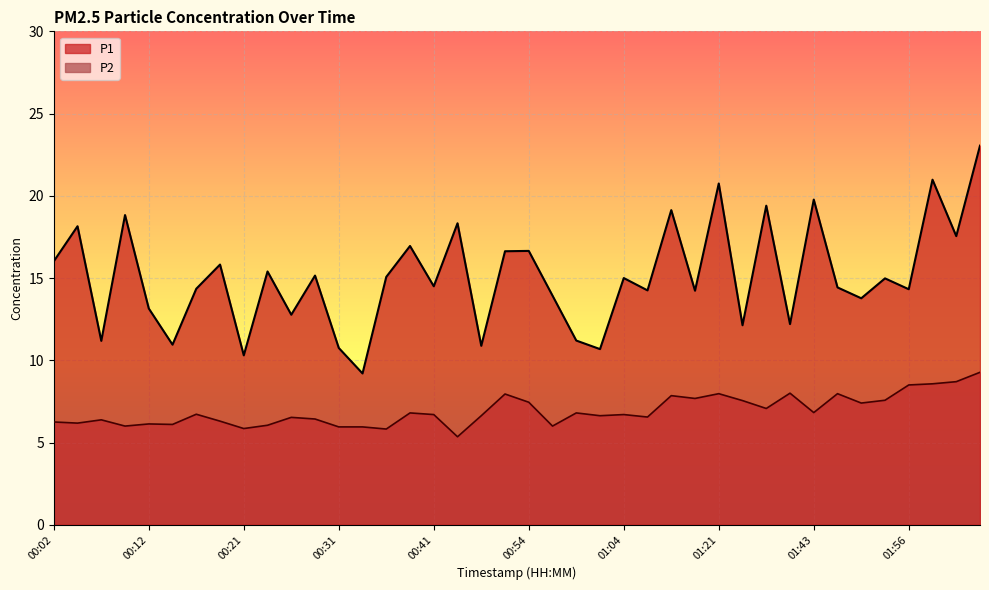

Reading left to right, what are all the values shown in this chart?

P1: 00:02=16.0	00:04=18.1	00:07=11.2	00:09=18.8	00:12=13.2	00:14=10.9	00:17=14.3	00:19=15.8	00:21=10.3	00:24=15.4	00:26=12.8	00:29=15.2	00:31=10.8	00:34=9.2	00:36=15.1	00:39=16.9	00:41=14.5	00:46=18.3	00:49=10.9	00:51=16.6	00:54=16.6	00:56=13.9	00:59=11.2	01:01=10.7	01:04=15.0	01:06=14.2	01:15=19.1	01:18=14.2	01:21=20.8	01:35=12.1	01:37=19.4	01:40=12.2	01:43=19.8	01:45=14.4	01:48=13.8	01:50=15.0	01:56=14.3	01:59=21.0	02:01=17.6	02:04=23.1
P2: 00:02=6.2	00:04=6.2	00:07=6.4	00:09=6.0	00:12=6.1	00:14=6.1	00:17=6.7	00:19=6.3	00:21=5.8	00:24=6.0	00:26=6.5	00:29=6.4	00:31=6.0	00:34=6.0	00:36=5.8	00:39=6.8	00:41=6.7	00:46=5.3	00:49=6.6	00:51=8.0	00:54=7.5	00:56=6.0	00:59=6.8	01:01=6.6	01:04=6.7	01:06=6.5	01:15=7.8	01:18=7.7	01:21=8.0	01:35=7.5	01:37=7.1	01:40=8.0	01:43=6.8	01:45=8.0	01:48=7.4	01:50=7.6	01:56=8.5	01:59=8.6	02:01=8.7	02:04=9.3